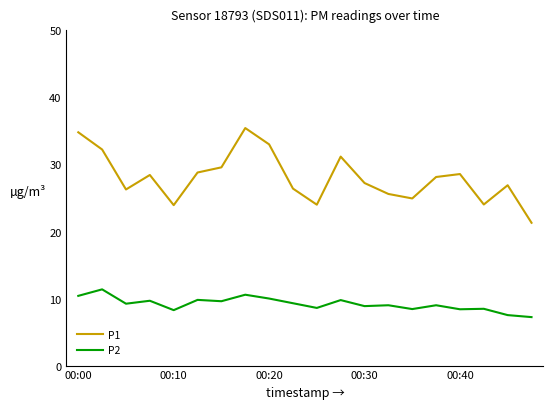

Which series has the largest range (max minus min)?

P1